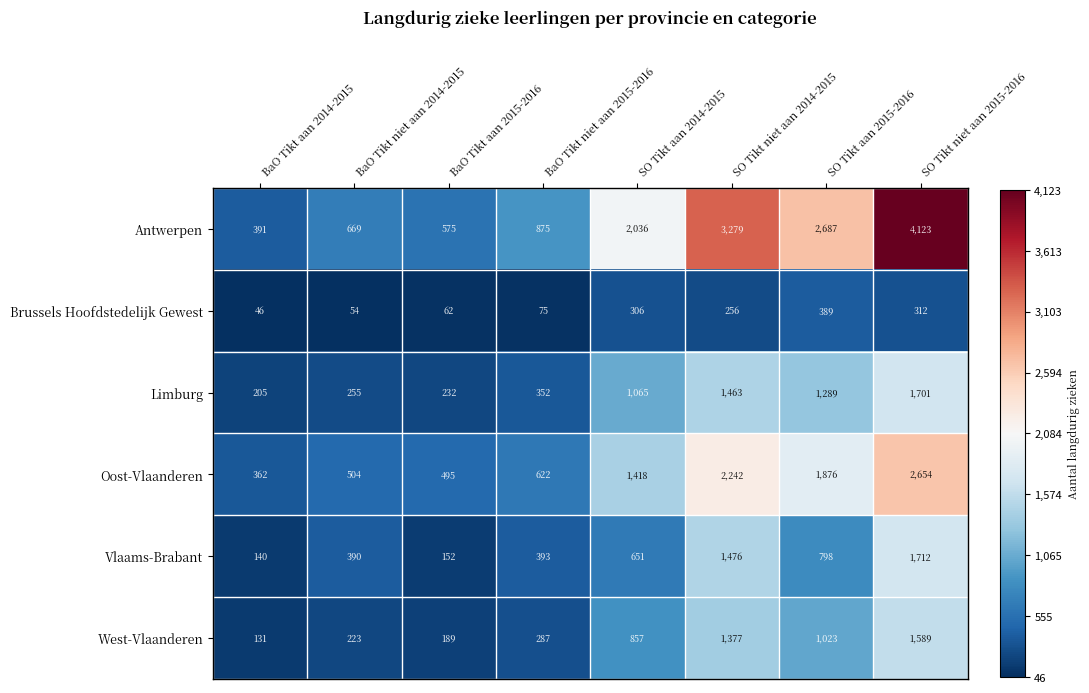

Is it true that Oost-Vlaanderen equals 2654 at SO Tikt niet aan 2015-2016?

True